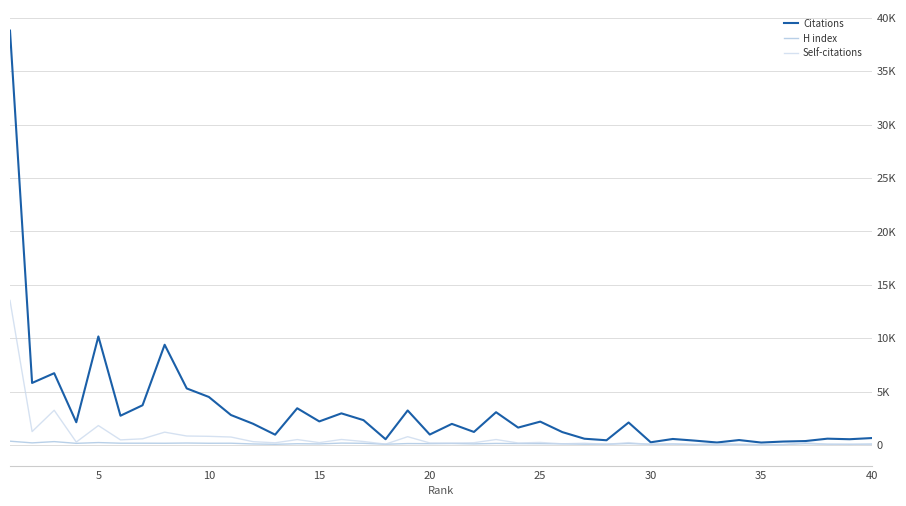

What is the difference between the second highest and second lowest values in the Self-citations series?

3226